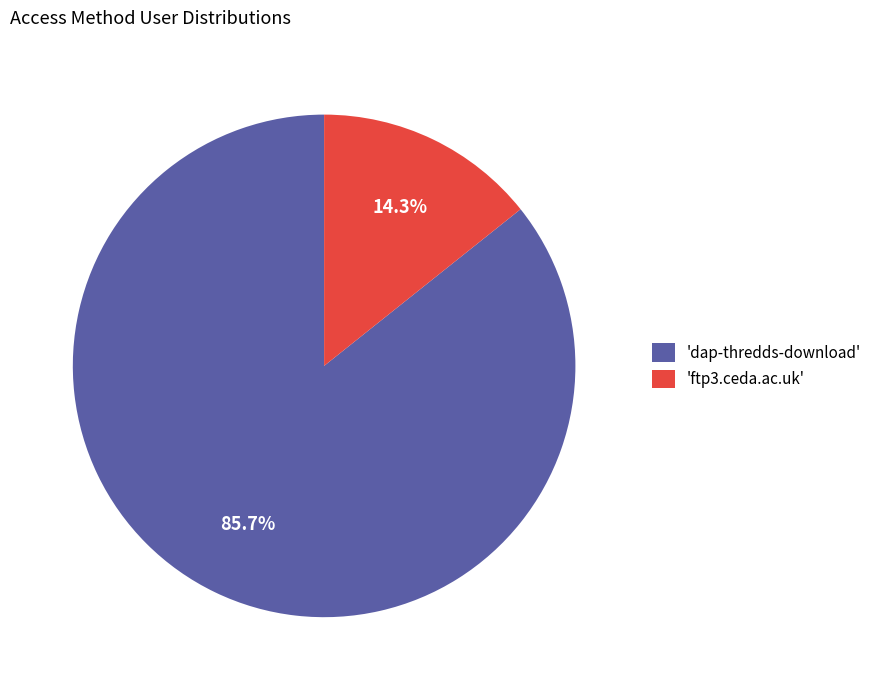

What is the ratio of the value at 'dap-thredds-download' to the value at 'ftp3.ceda.ac.uk'?

6.0